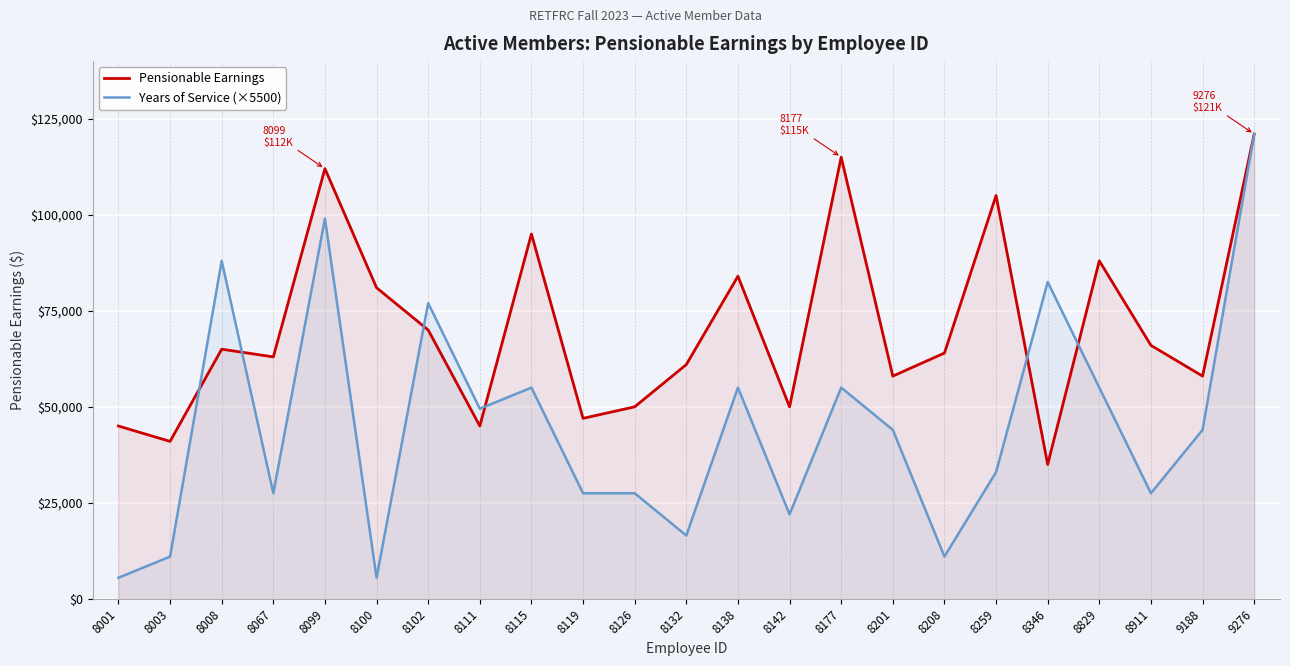

At which category does the chart reach its minimum across all series?

8001